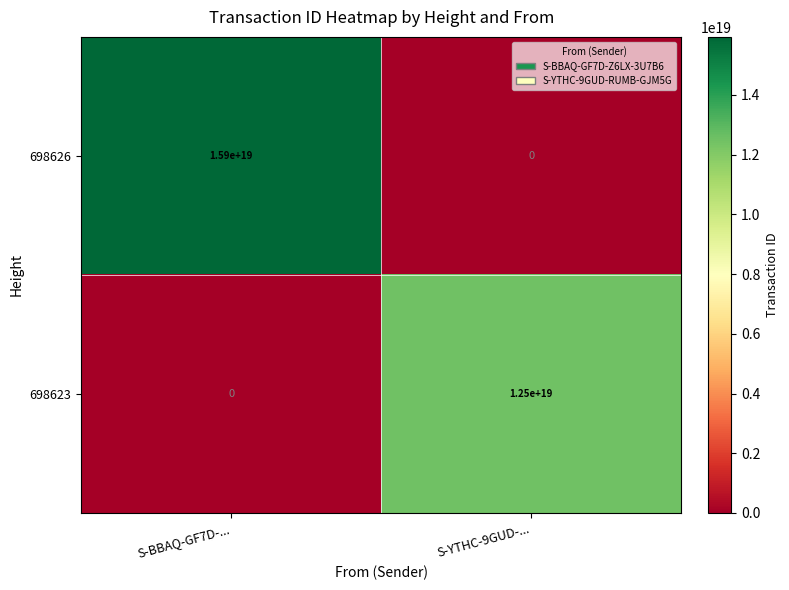

Rank the series at S-YTHC-9GUD-... from highest to lowest value.

698623, 698626